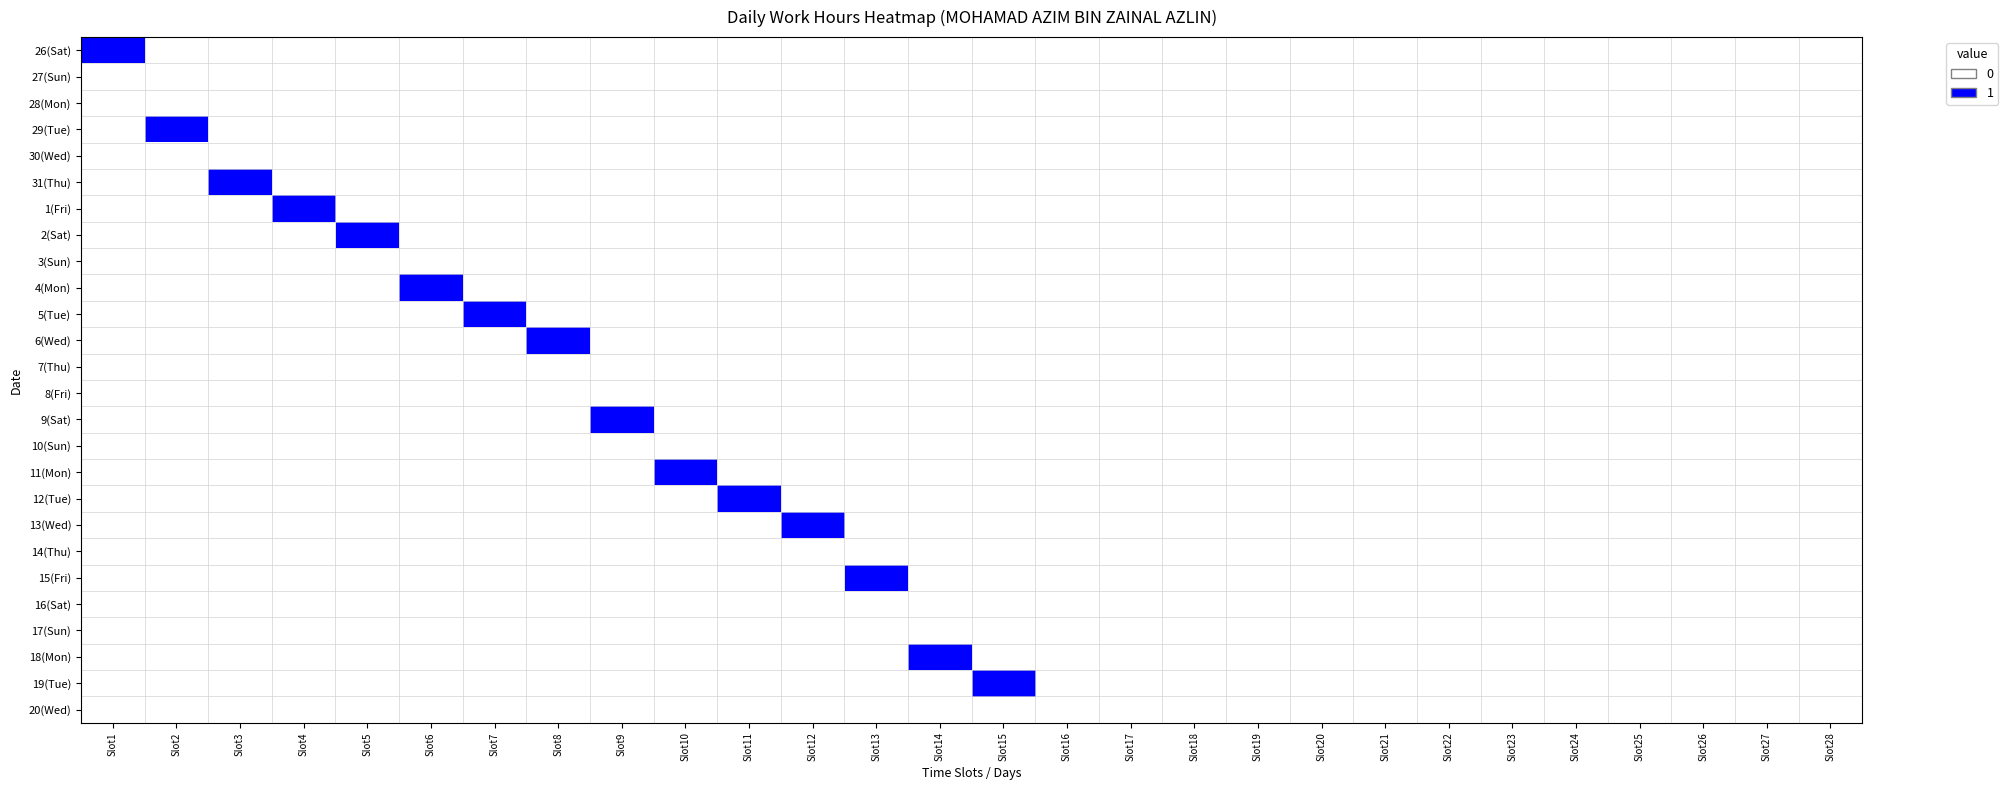

At how many categories does at least one series exceed 0?

15